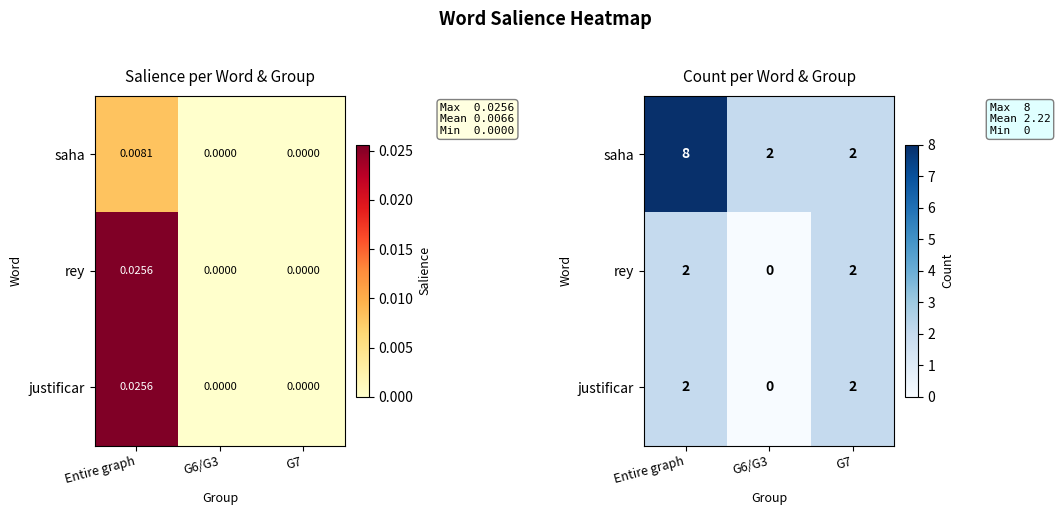

At which category is the sum across all series the highest?

Entire graph